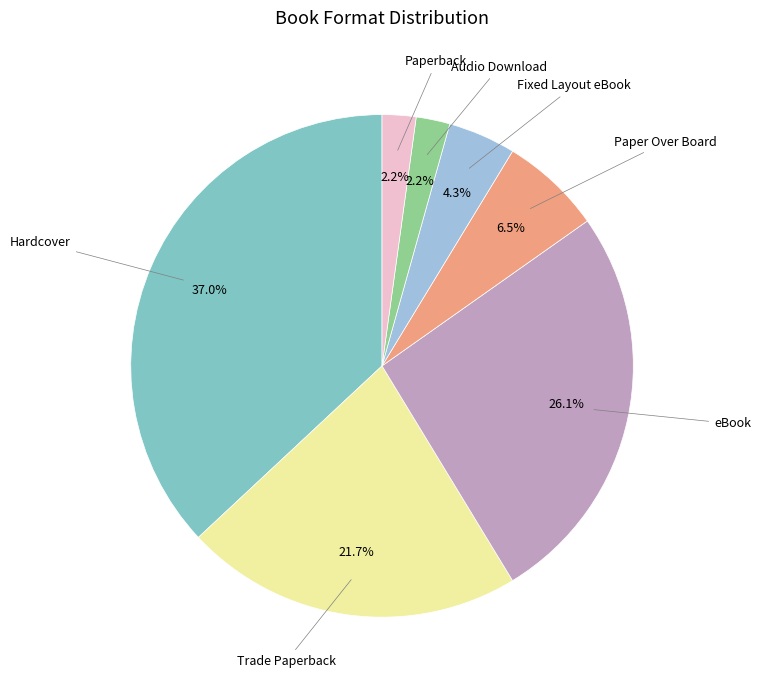

What is the total percentage of Trade Paperback and eBook?

47.8%